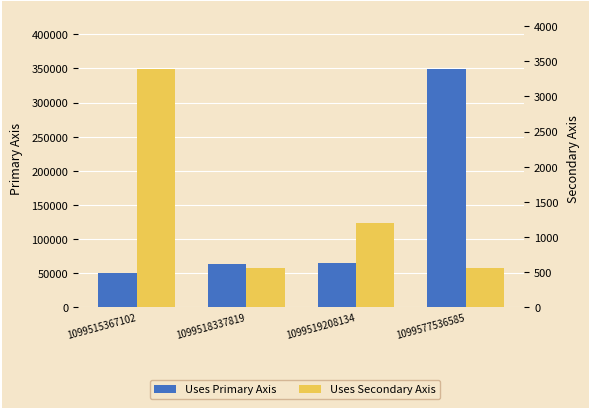

At which label does Uses Secondary Axis first exceed 1198?

1099515367102